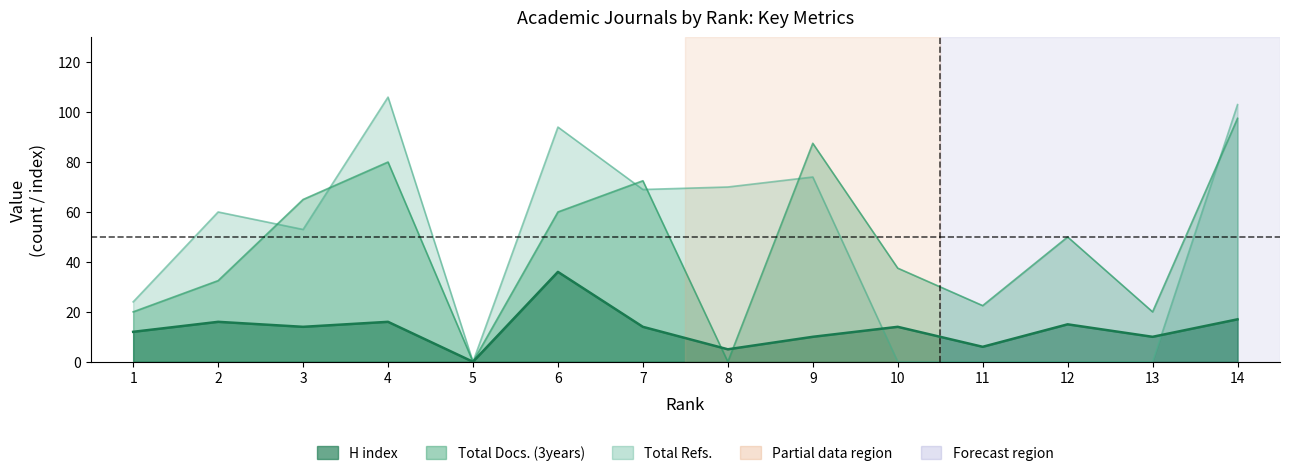

Reading left to right, what are all the values shown in this chart?

H index: 12.0	16.0	14.0	16.0	0.0	36.0	14.0	5.0	10.0	14.0	6.0	15.0	10.0	17.0
Total Docs. (3years): 20.0	32.5	65.0	80.0	0.0	60.0	72.5	0.0	87.5	37.5	22.5	50.0	20.0	97.5
Total Refs.: 24.0	60.0	53.0	106.0	0.0	94.0	69.0	70.0	74.0	0.0	0.0	0.0	0.0	103.0